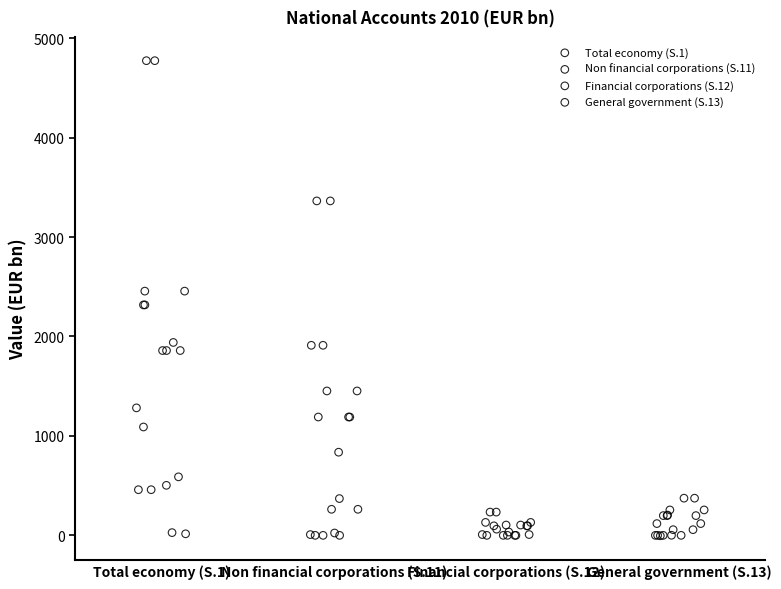

Which series contains the highest Y value?

Total economy (S.1)